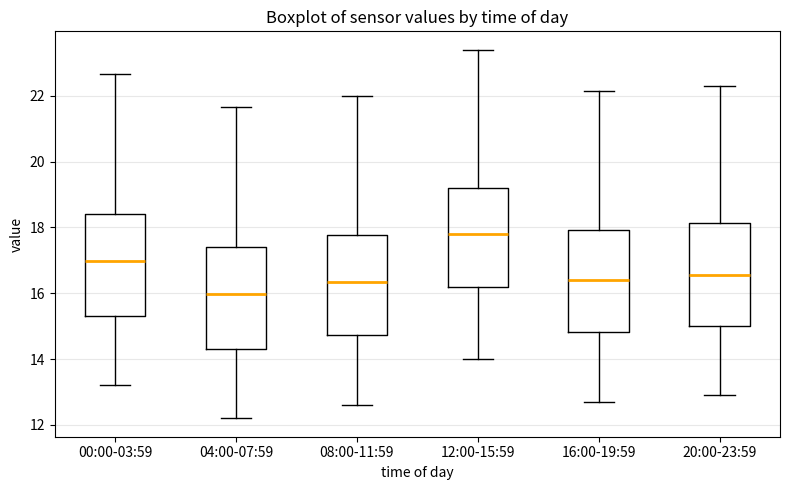

Reading left to right, transcribe this box plot: for each box, give where its median line is, the range the box spans, and where its two whiskers end, as read against the y-axis. The values are not printed on the chart, so give them approximately, as read against the axis.

00:00-03:59: median 17.0, box 15.4 to 18.4, whiskers 13.2 to 22.6
04:00-07:59: median 16.0, box 14.4 to 17.4, whiskers 12.2 to 21.6
08:00-11:59: median 16.4, box 14.8 to 17.8, whiskers 12.6 to 22.0
12:00-15:59: median 17.8, box 16.2 to 19.2, whiskers 14.0 to 23.4
16:00-19:59: median 16.4, box 14.8 to 18.0, whiskers 12.8 to 22.2
20:00-23:59: median 16.6, box 15.0 to 18.2, whiskers 13.0 to 22.4